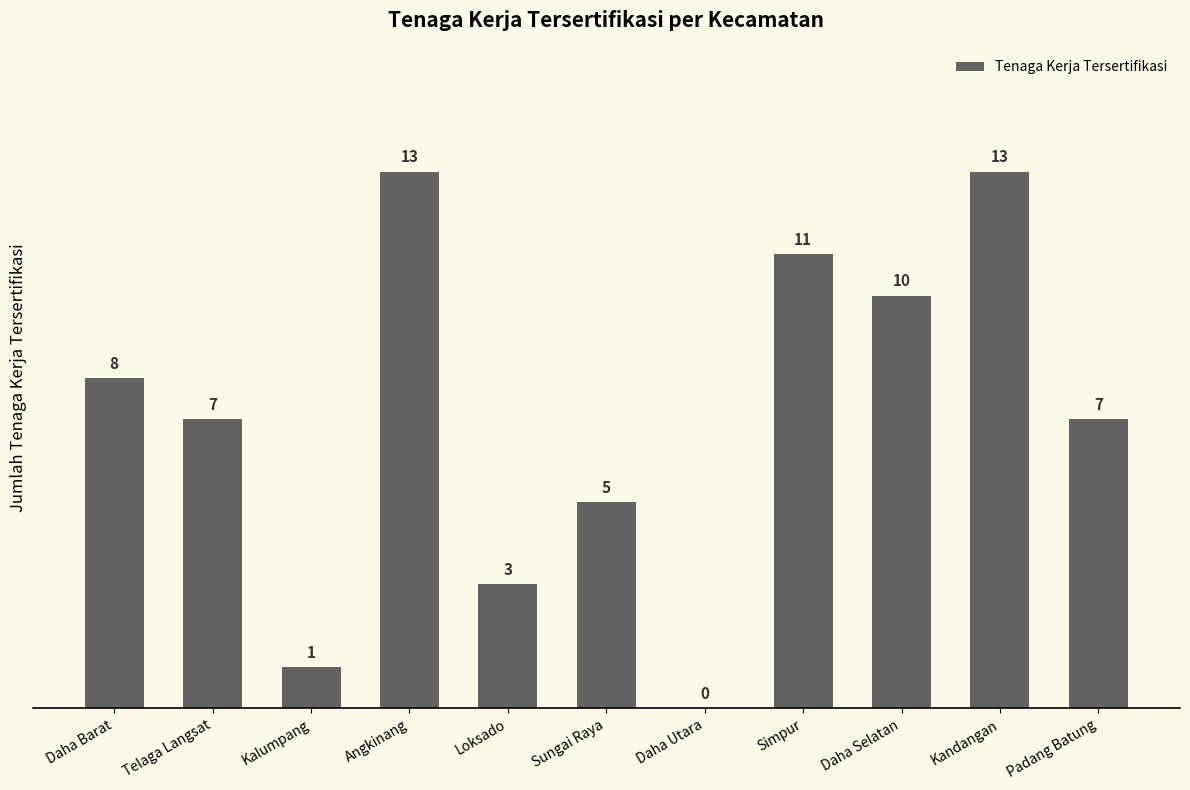

What is the change in value from Daha Utara to Kandangan?

+13